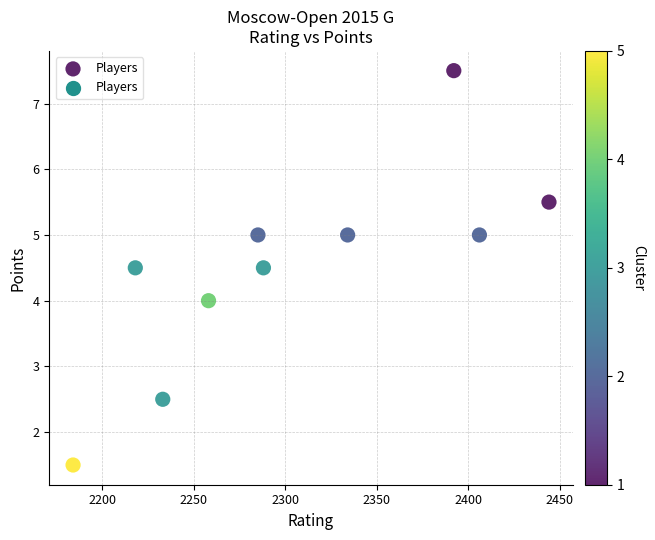

What is the range of Y values (max minus min)?

6.0